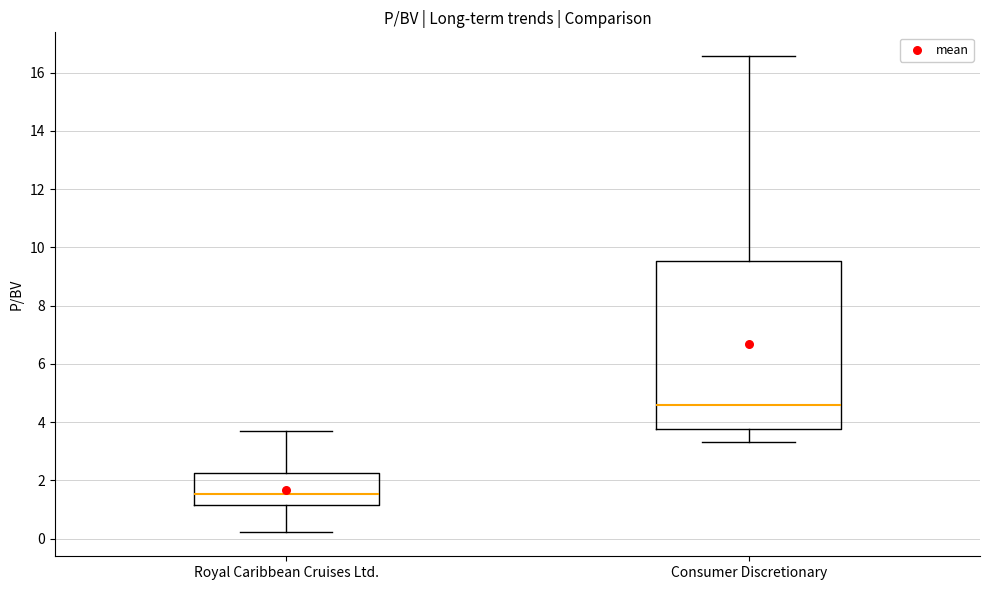

Comparing the boxes themselves (not the whiskers), which one is the tallest?

Consumer Discretionary